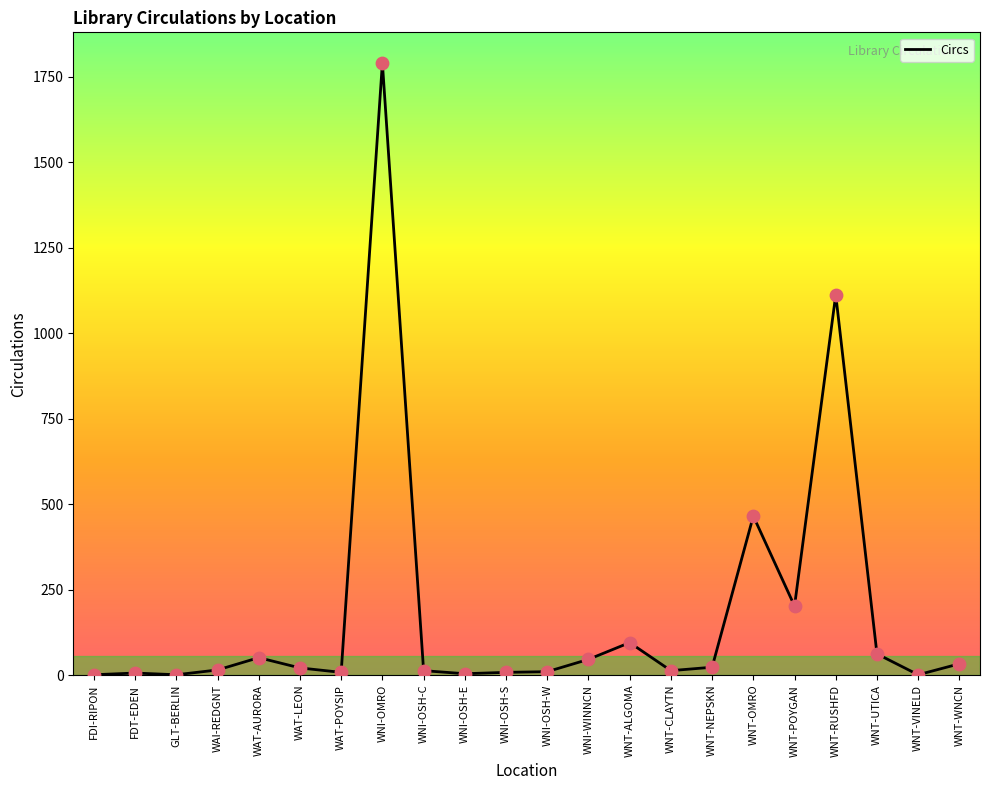

What is the change in value from WNI-OSH-C to WNT-RUSHFD?

+1099